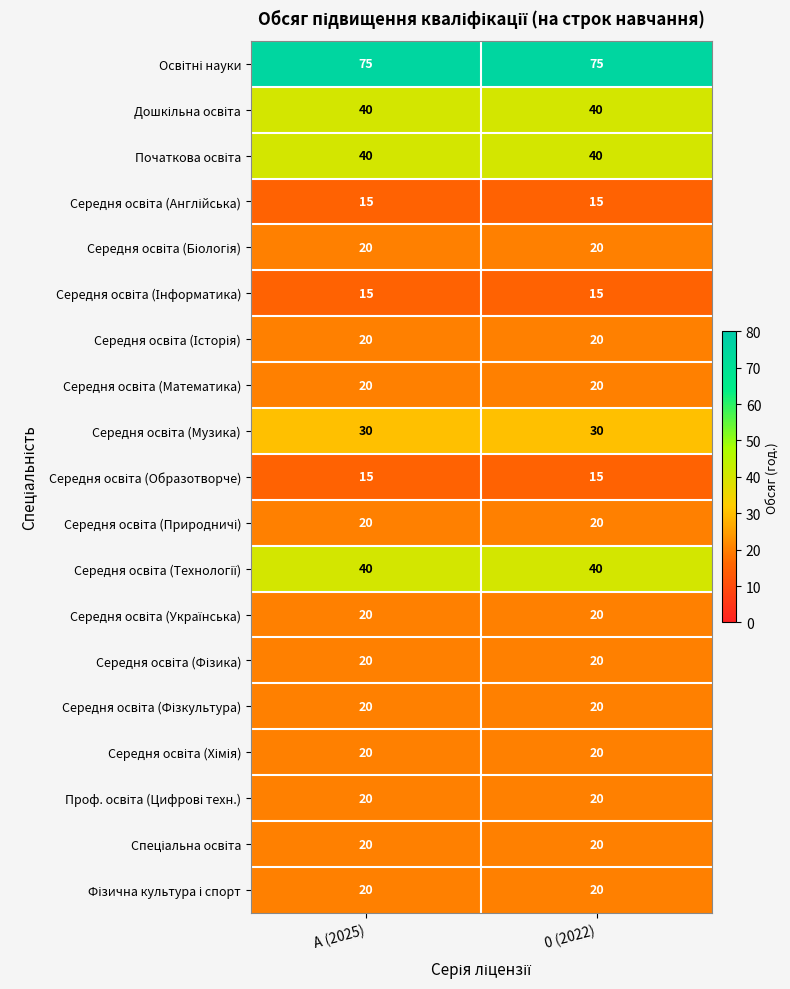

What is the maximum value shown in the chart?

75